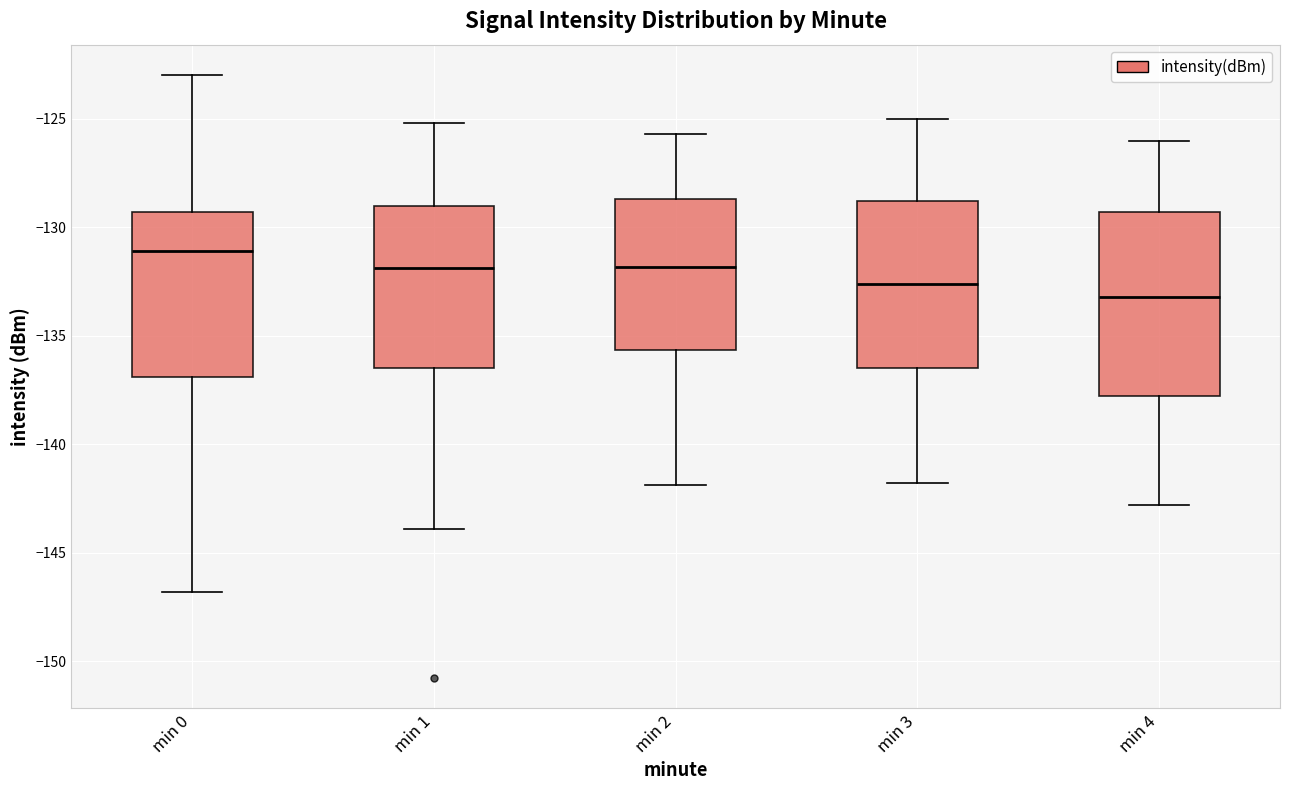

Which box has the lowest median line?

min 4